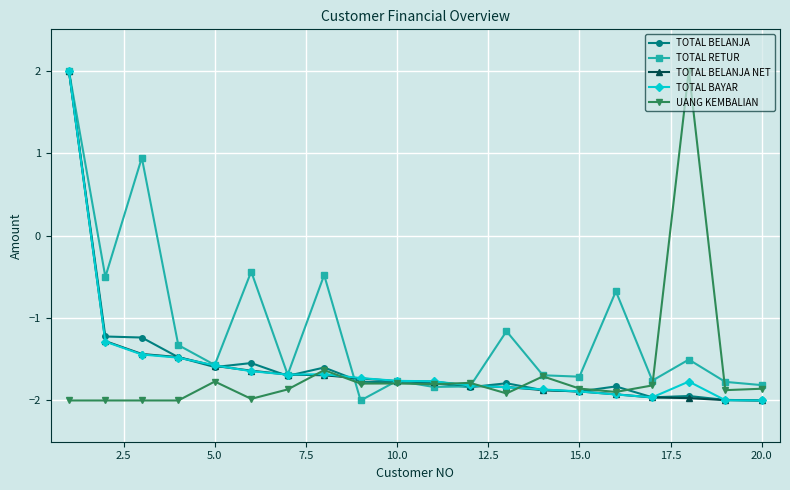

Does the chart display data point markers on the line(s)?

Yes